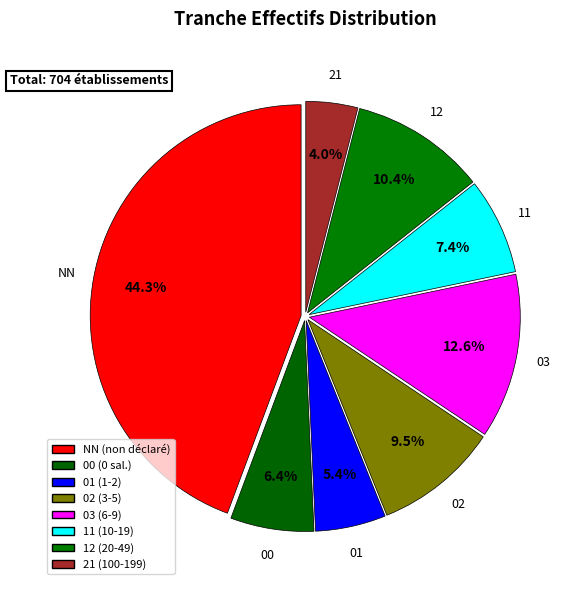

To the nearest percent, what percentage of the pie is 21?

4%